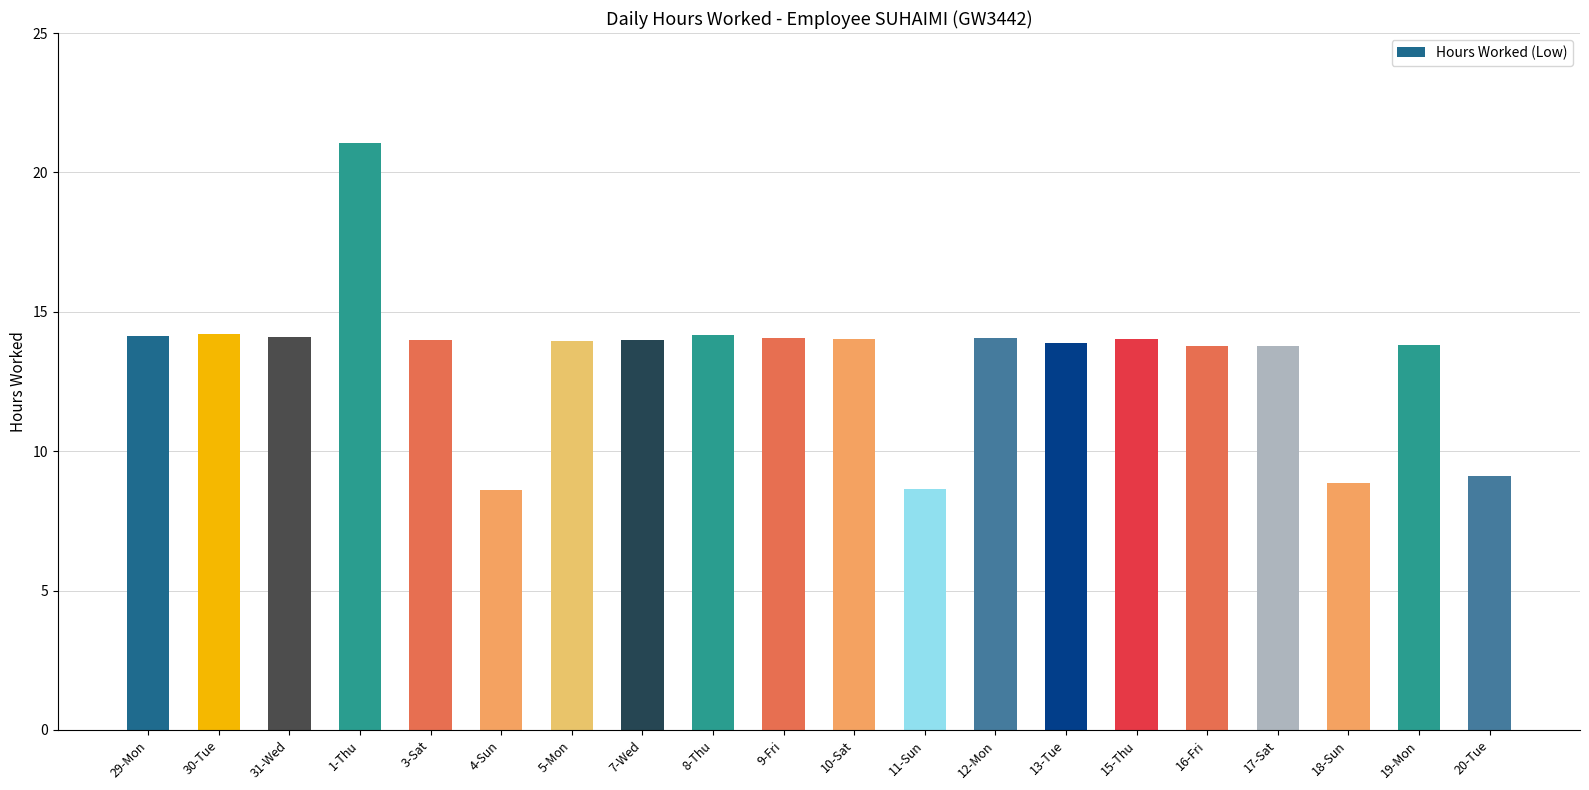

Read the value at 19-Mon.

13.8